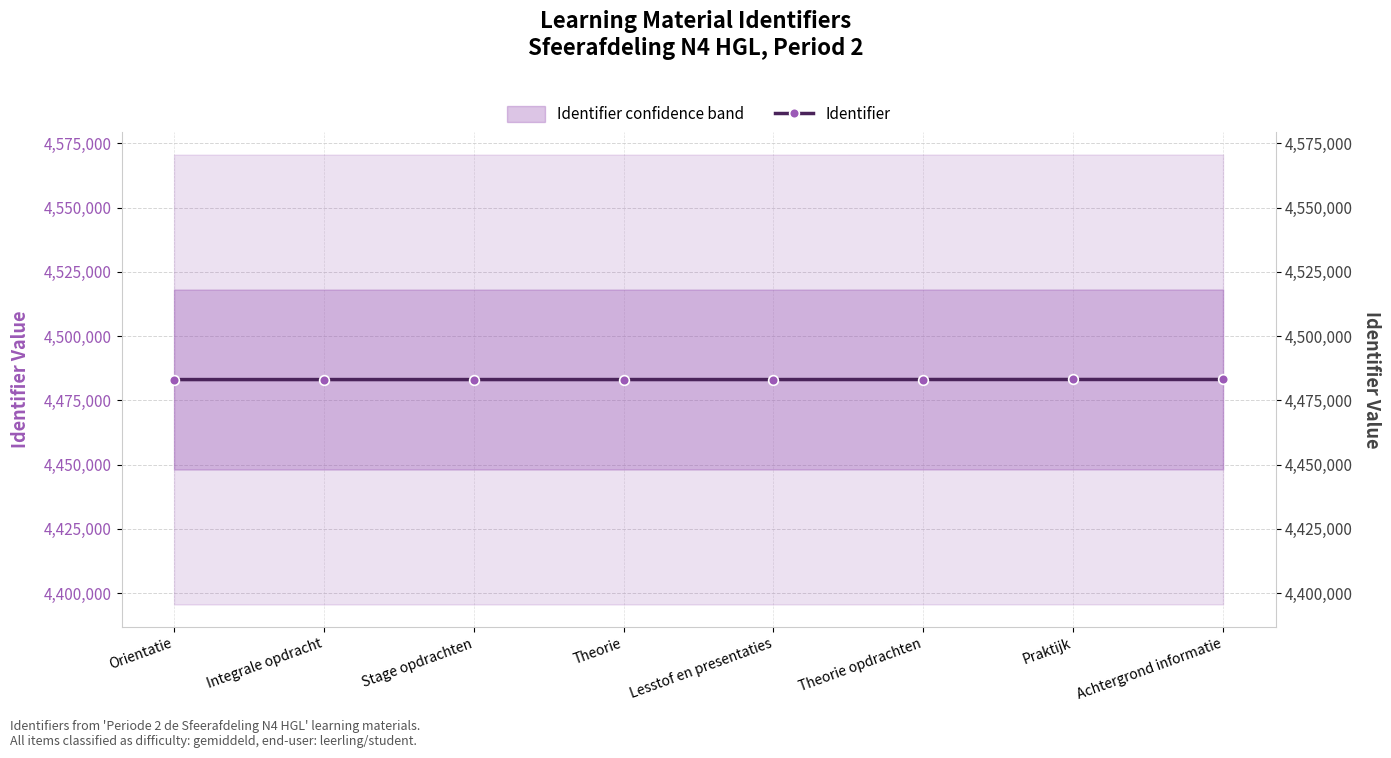

What position from the left is Stage opdrachten?

3